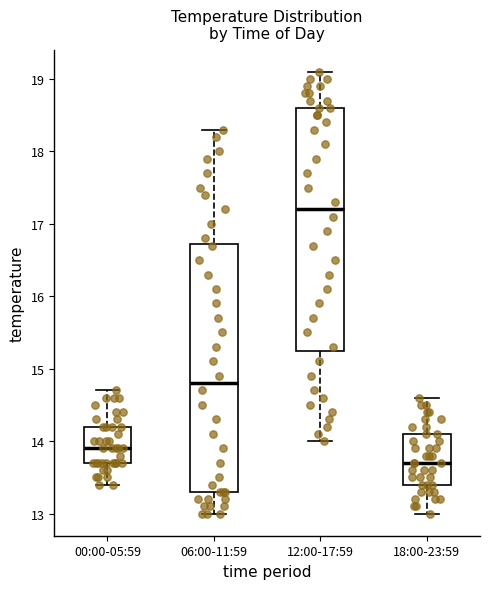

Which box has the lowest median line?

18:00-23:59